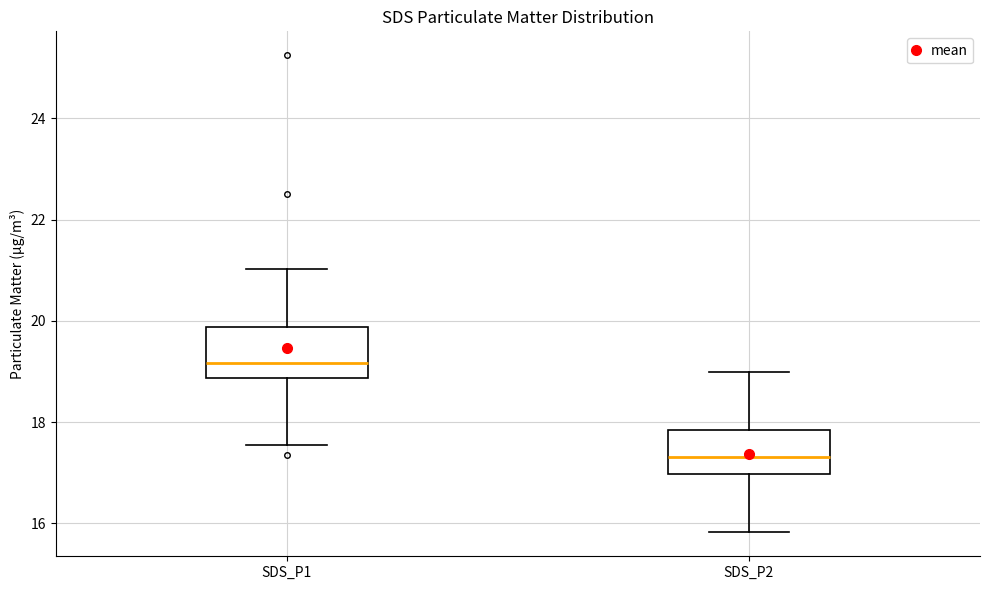

Reading left to right, read every box against the y-axis: the position of its median line, the range the box covers, and the ends of its whiskers. The values are not printed on the chart, so give them approximately, as read against the axis.

SDS_P1: median 19.2, box 18.8 to 19.8, whiskers 17.6 to 21.0
SDS_P2: median 17.4, box 17.0 to 17.8, whiskers 15.8 to 19.0